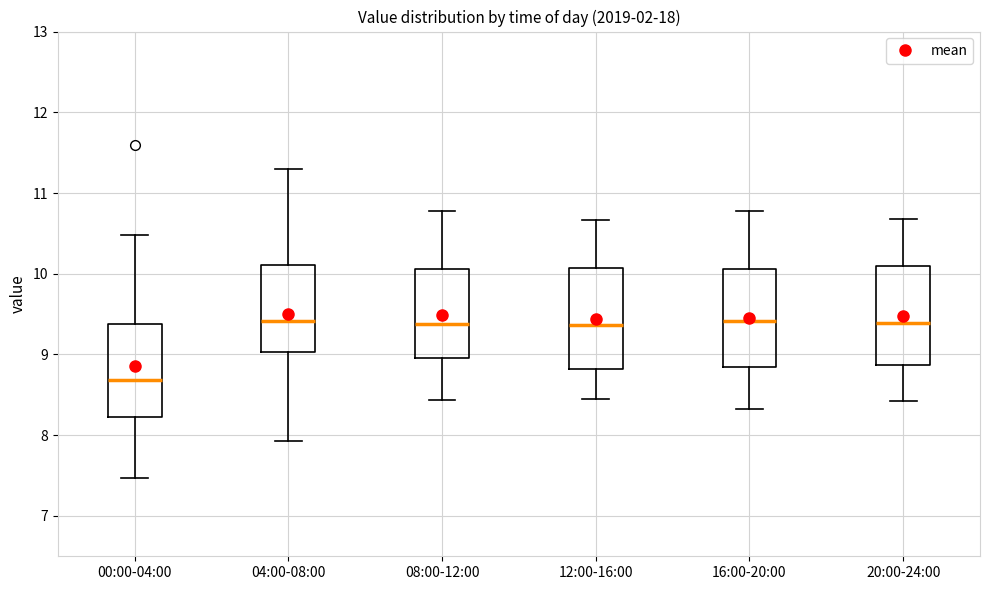

Where is the lower edge of the box for 16:00-20:00 on the y-axis? The values are not printed on the chart, so give them approximately, as read against the axis.

8.8